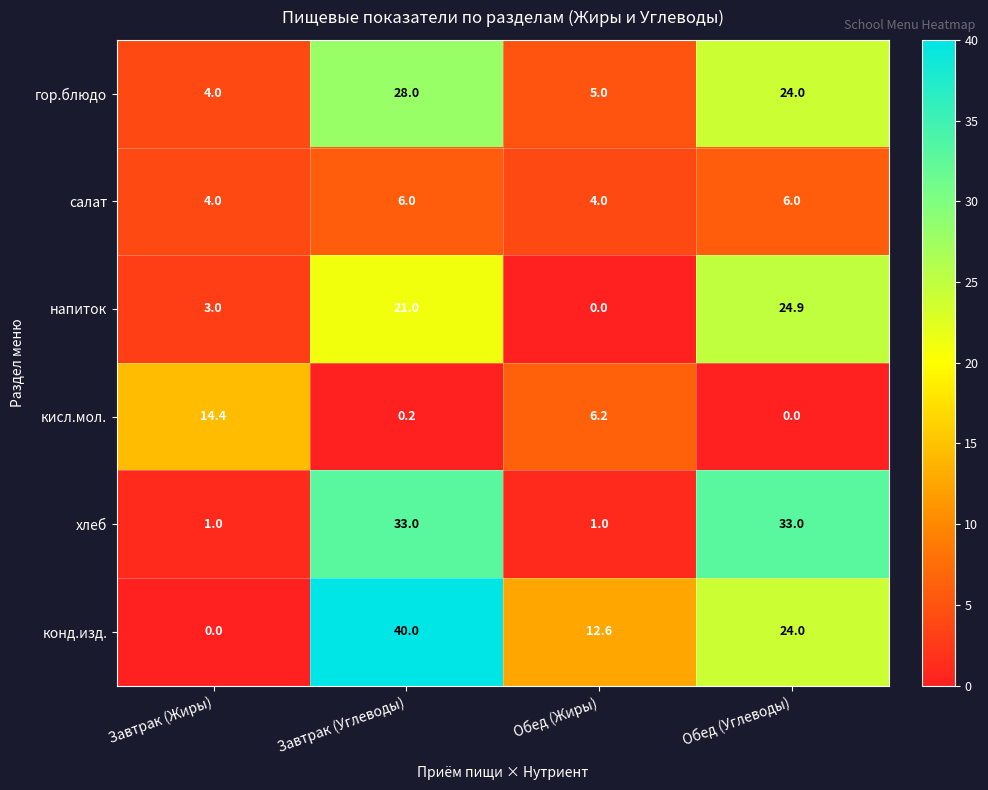

What is the total value across all series at Завтрак (Углеводы)?

128.2